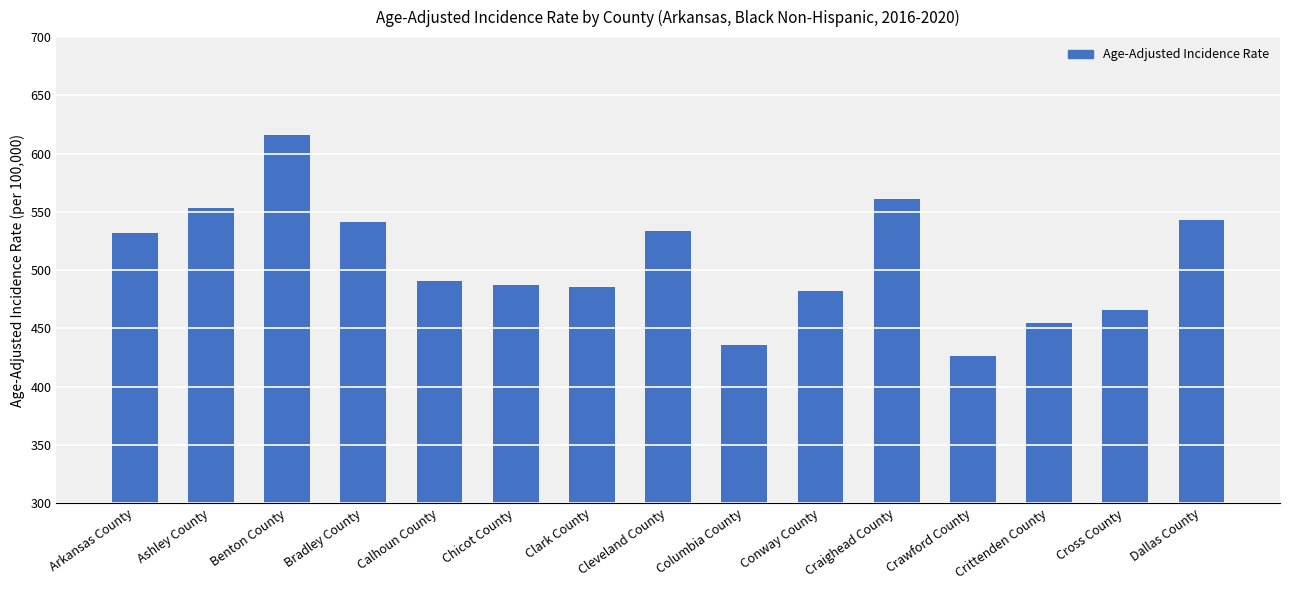

What is the difference between the maximum and minimum values?

189.5